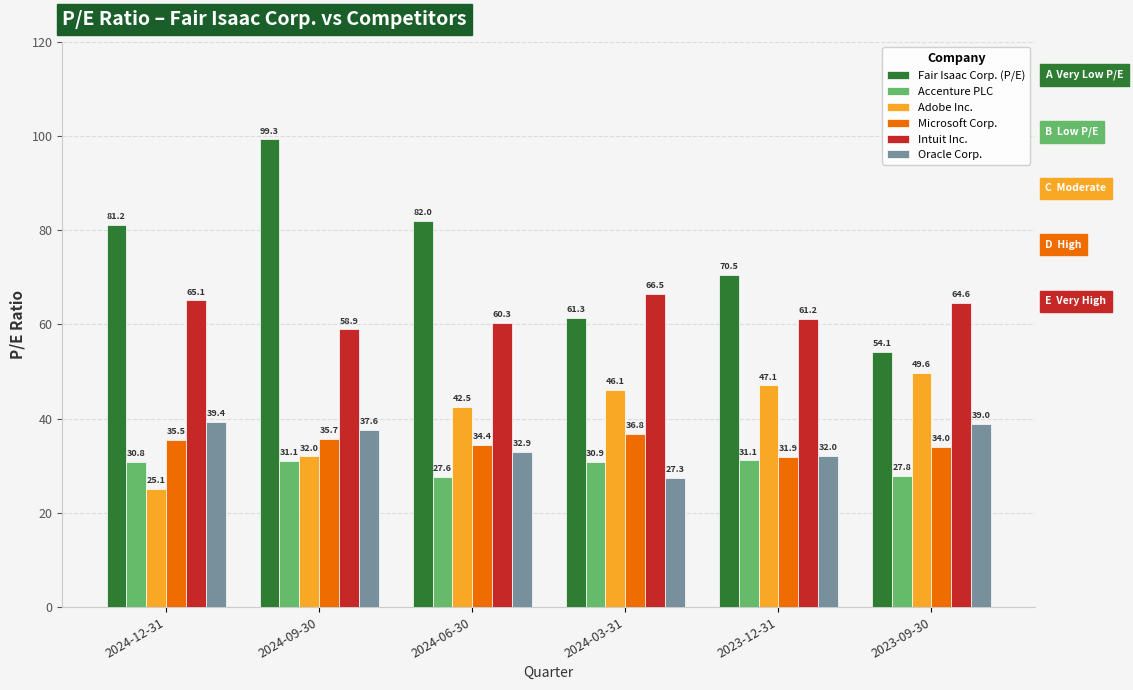

What is the total value across all series at 2024-03-31?

269.0